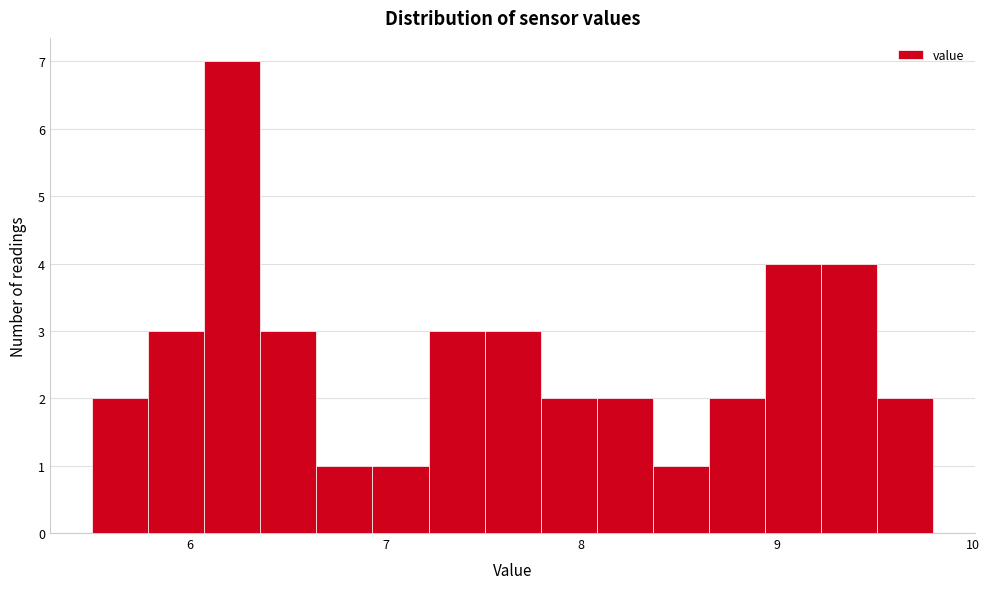

Around what value on the x-axis is the tallest bar? Give the approximate position of its centre, as read against the axis.

6.2